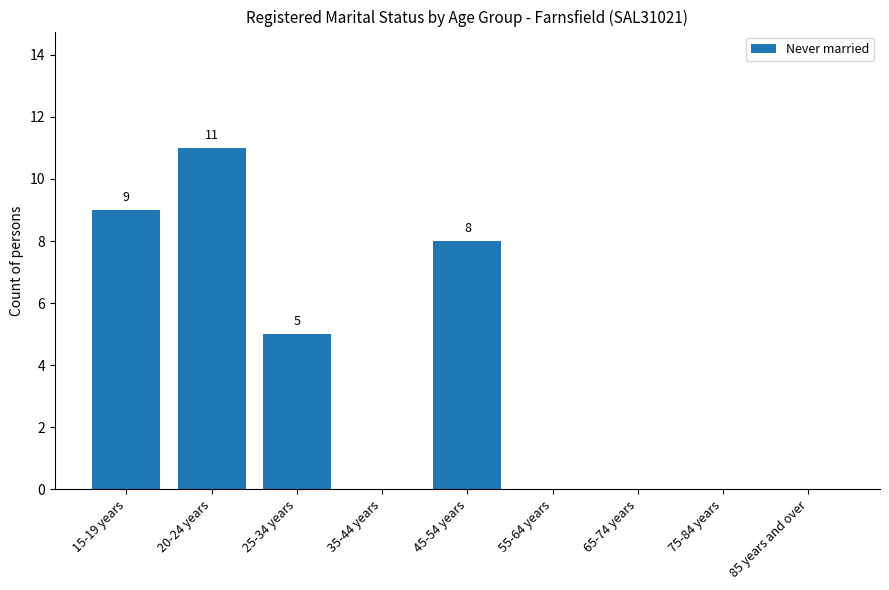

Between 85 years and over and 25-34 years, which is larger?

25-34 years